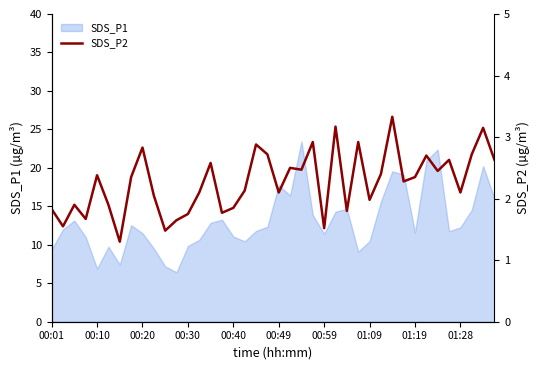

What is the minimum value for SDS_P1?

6.4